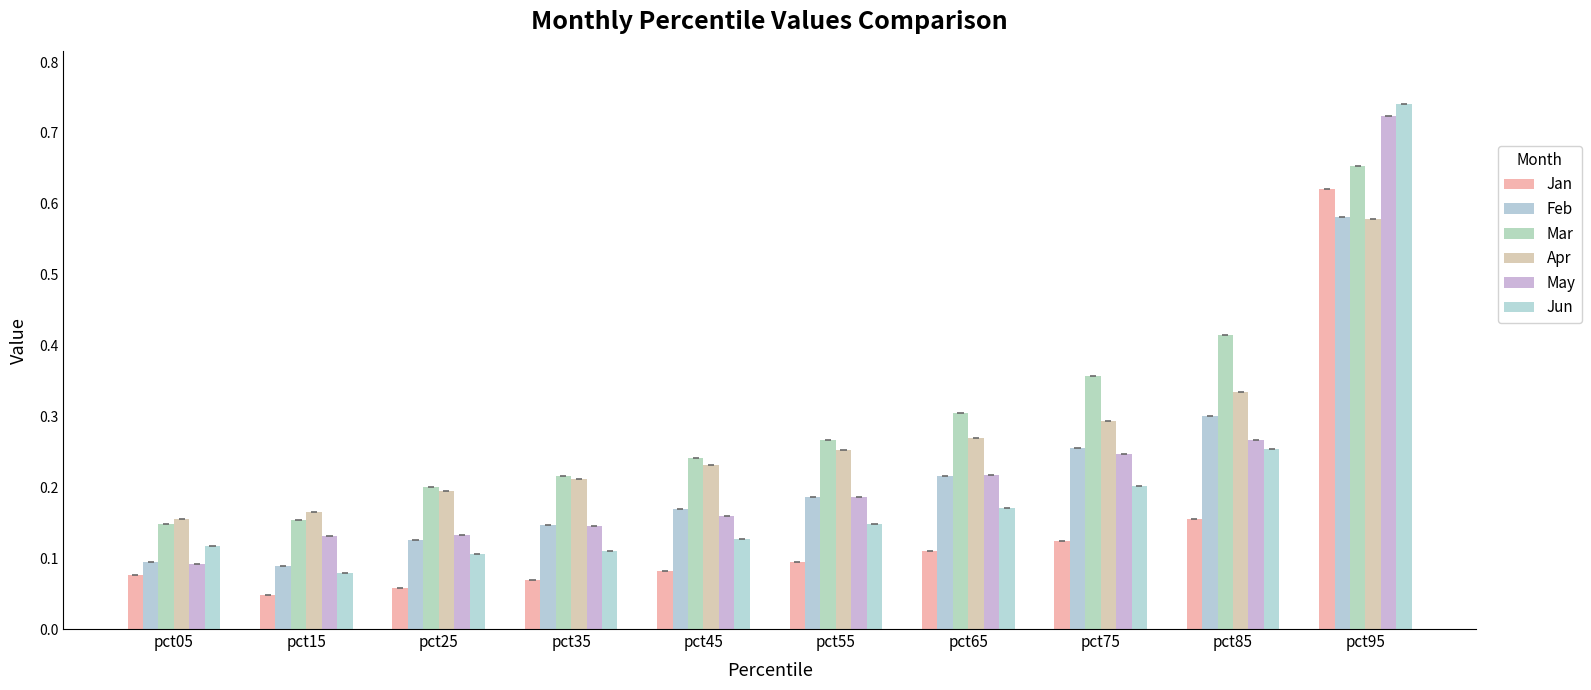

What is the approximate value of Mar at pct15?

0.2